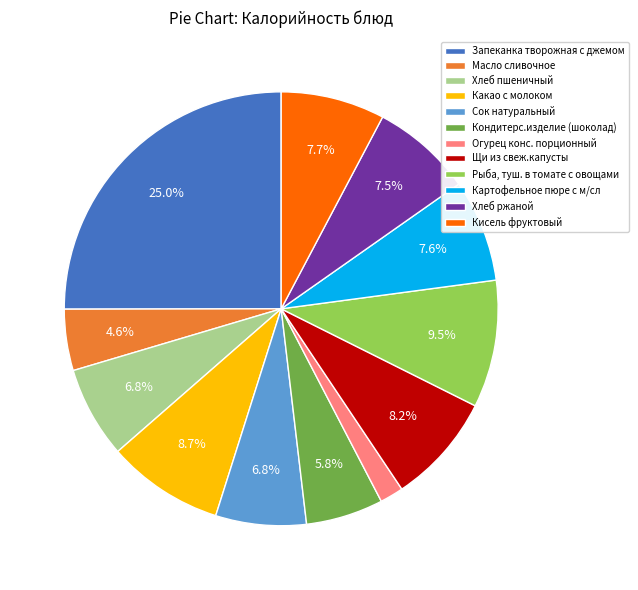

Which category has the biggest portion of the pie?

Запеканка творожная с джемом